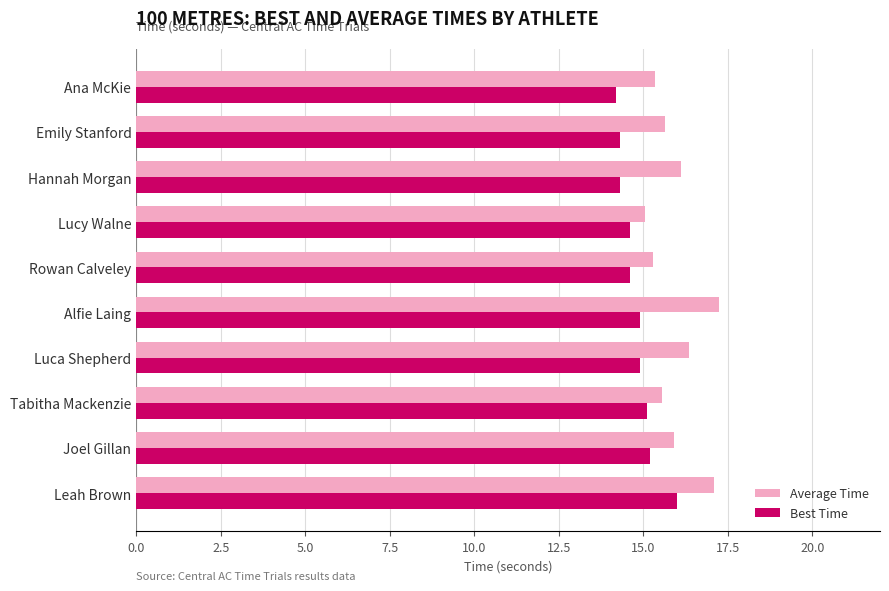

Rank the series by their average value, from highest to lowest.

Average Time, Best Time